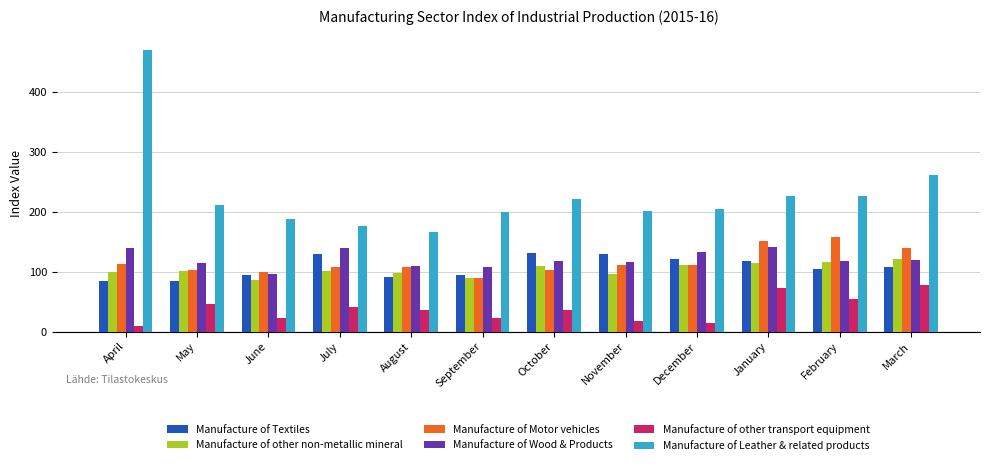

How many categories are shown in the chart?

12